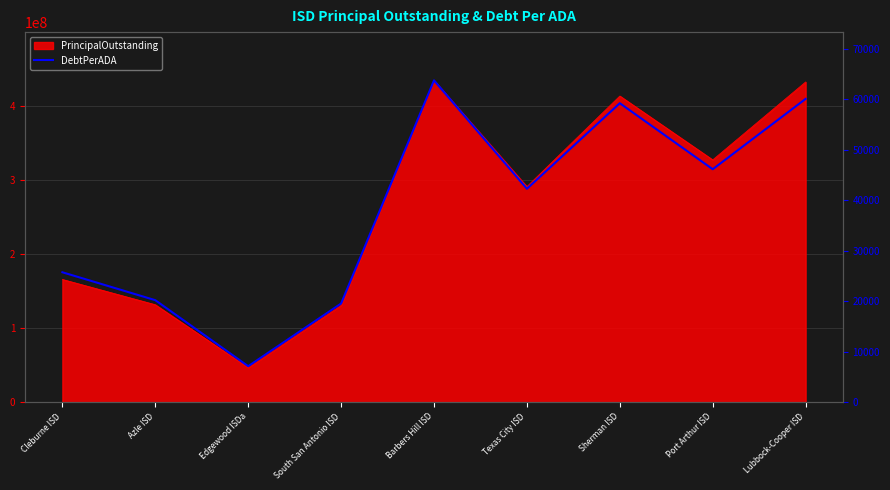

At which label does the data first exceed 42242?

Barbers Hill ISD